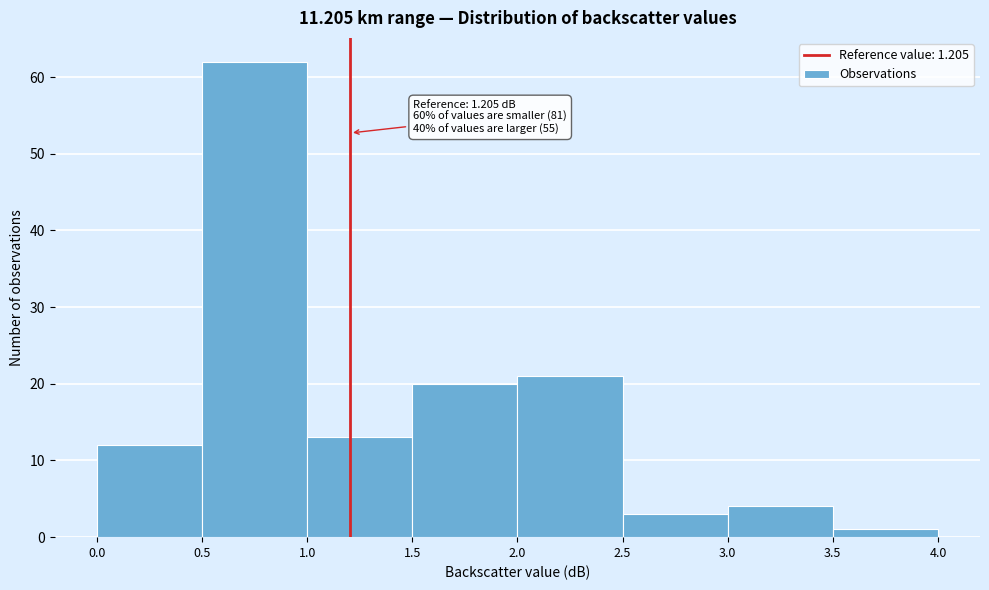

Over which range of the x-axis is the bar tallest?

0.5 to 1.0